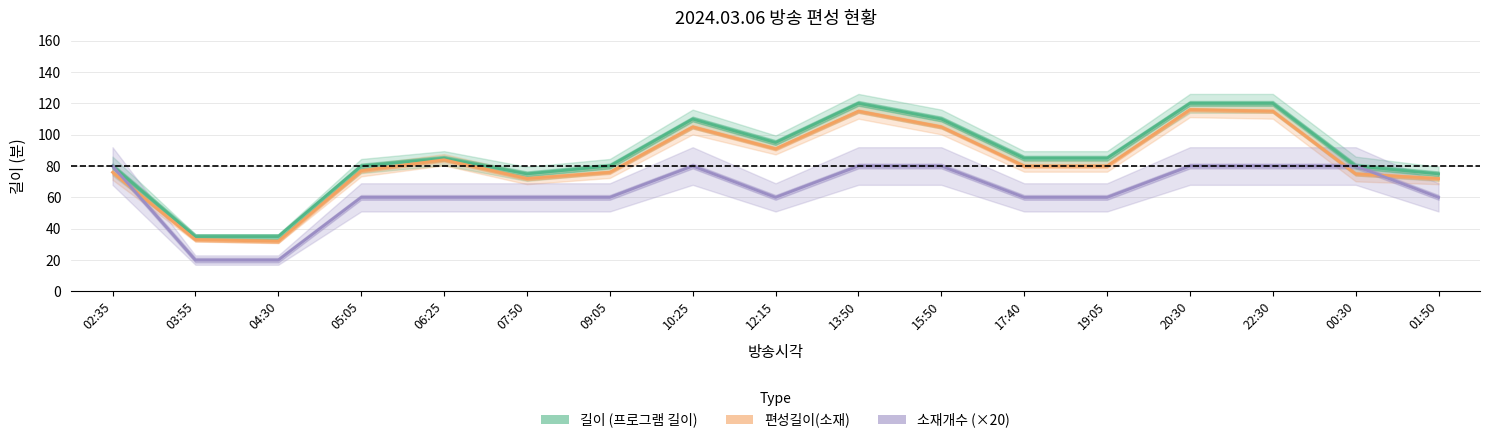

Reading left to right, transcribe all the data shown in this chart.

길이 (프로그램 길이): 02:35=80	03:55=35	04:30=35	05:05=80	06:25=85	07:50=75	09:05=80	10:25=110	12:15=95	13:50=120	15:50=110	17:40=85	19:05=85	20:30=120	22:30=120	00:30=80	01:50=75
편성길이(소재): 02:35=76	03:55=33	04:30=32	05:05=77	06:25=84	07:50=72	09:05=76	10:25=105	12:15=91	13:50=115	15:50=105	17:40=80	19:05=80	20:30=116	22:30=115	00:30=75	01:50=72
소재개수 (×20): 02:35=80	03:55=20	04:30=20	05:05=60	06:25=60	07:50=60	09:05=60	10:25=80	12:15=60	13:50=80	15:50=80	17:40=60	19:05=60	20:30=80	22:30=80	00:30=80	01:50=60